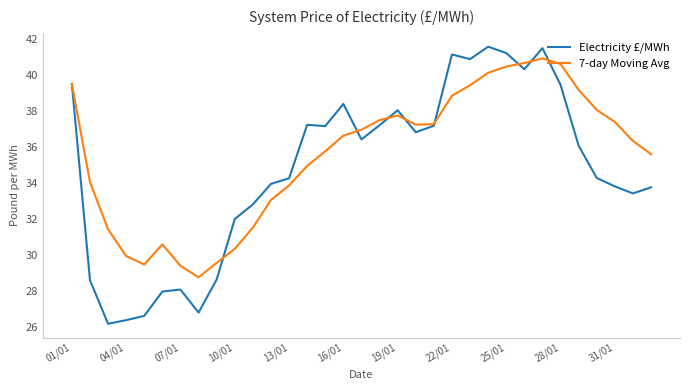

List the series in order of their overall mean, lowest first.

Electricity £/MWh, 7-day Moving Avg